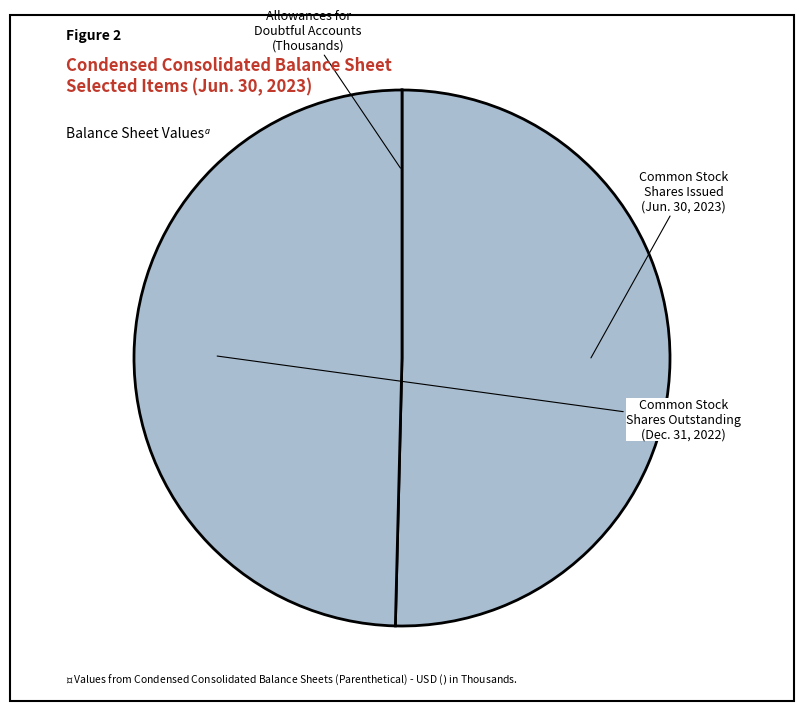

How many slices are in this pie chart?

3